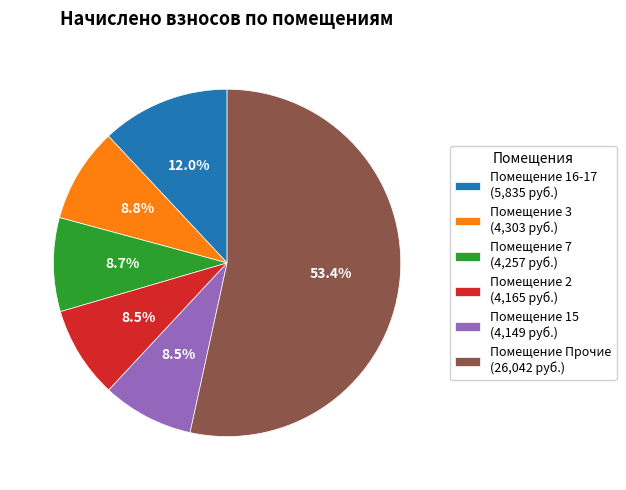

Is there a majority slice in this chart?

Yes